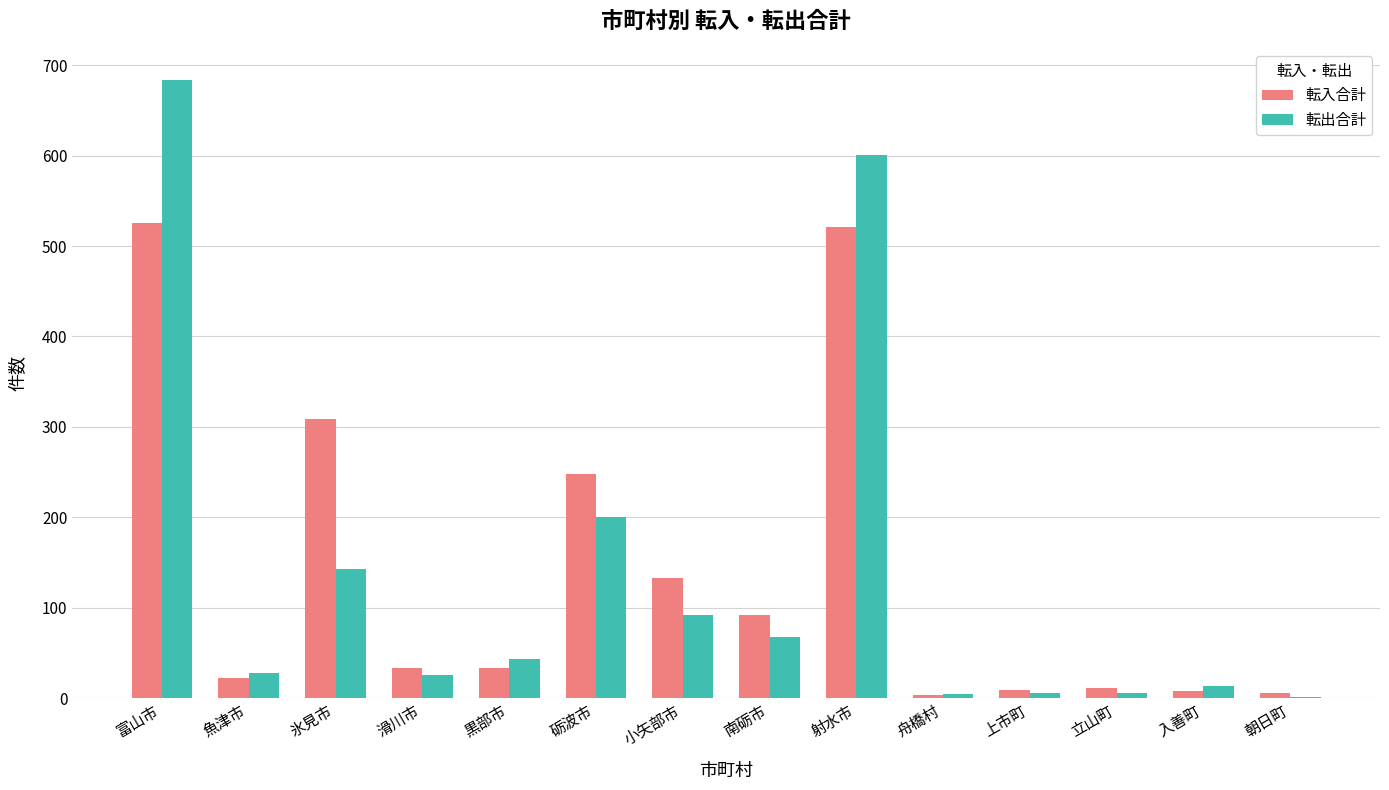

Does the chart contain stacked bars?

No